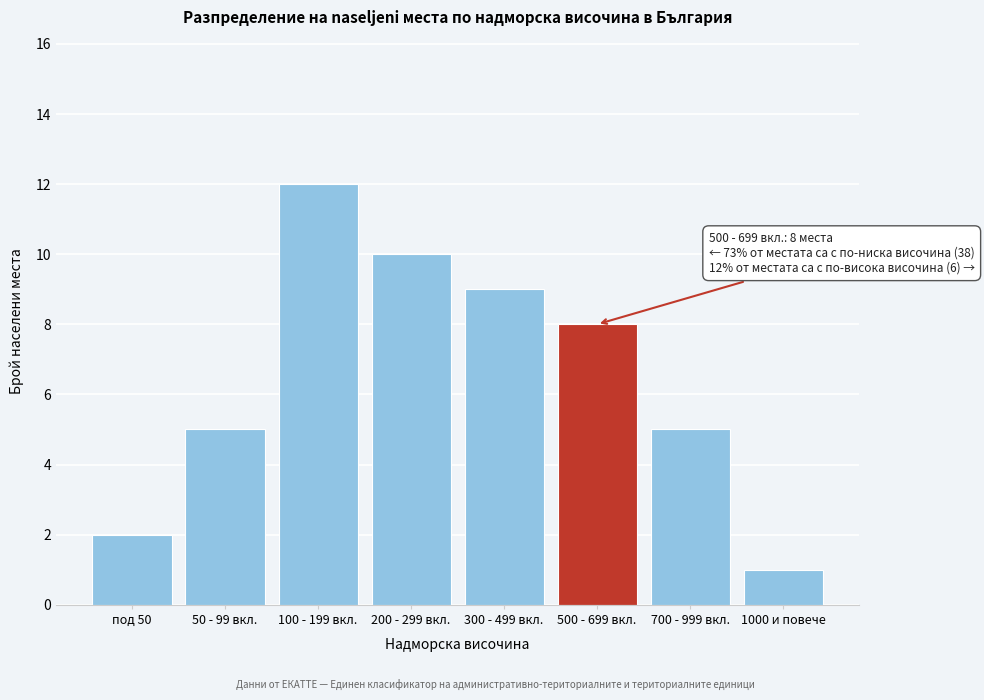

Reading left to right, extract all data points from this chart.

2	5	12	10	9	8	5	1